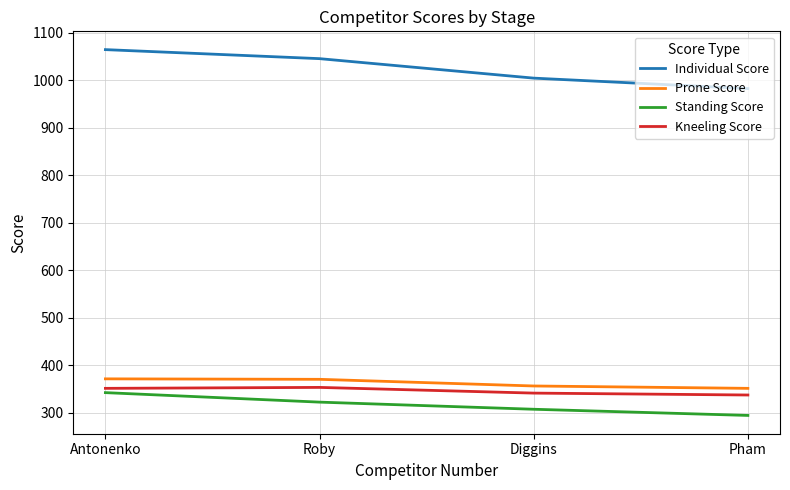

The value of Kneeling Score at Antonenko is 159. True or false?

False